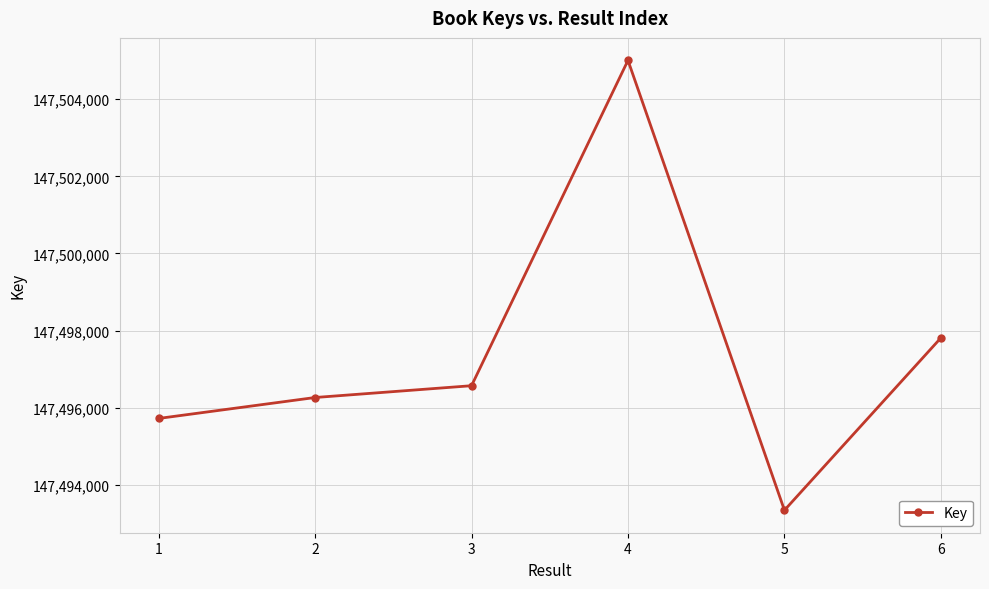

Is it true that the value at 5 is 237765501?

False